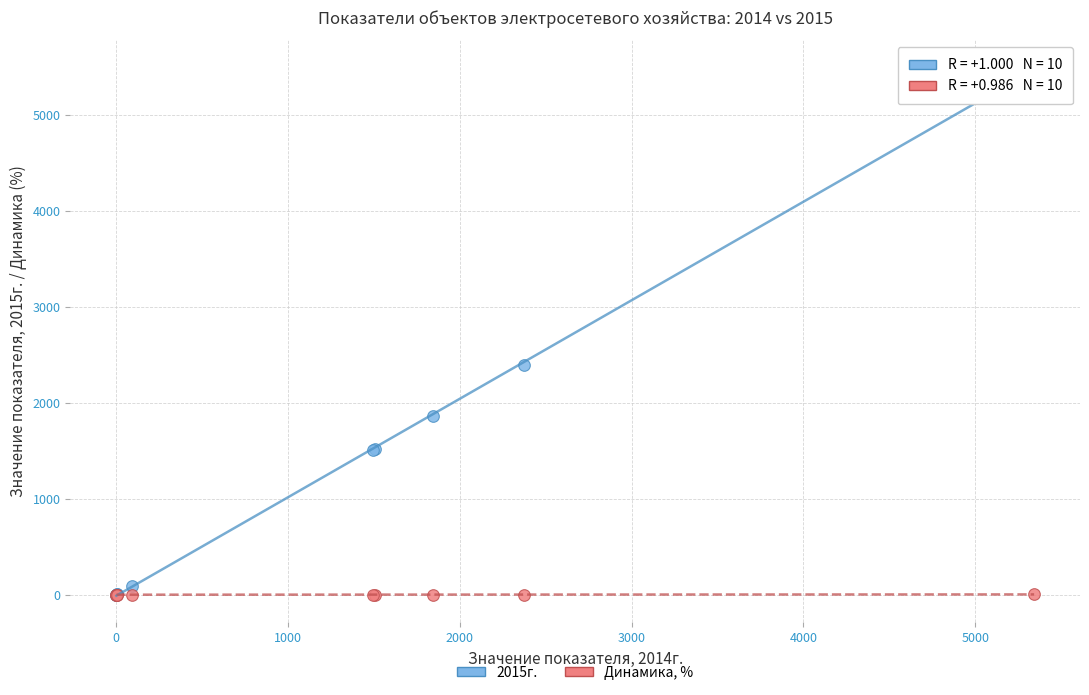

In the 2015г. series, what Y value is closest to 2752?

2396.3